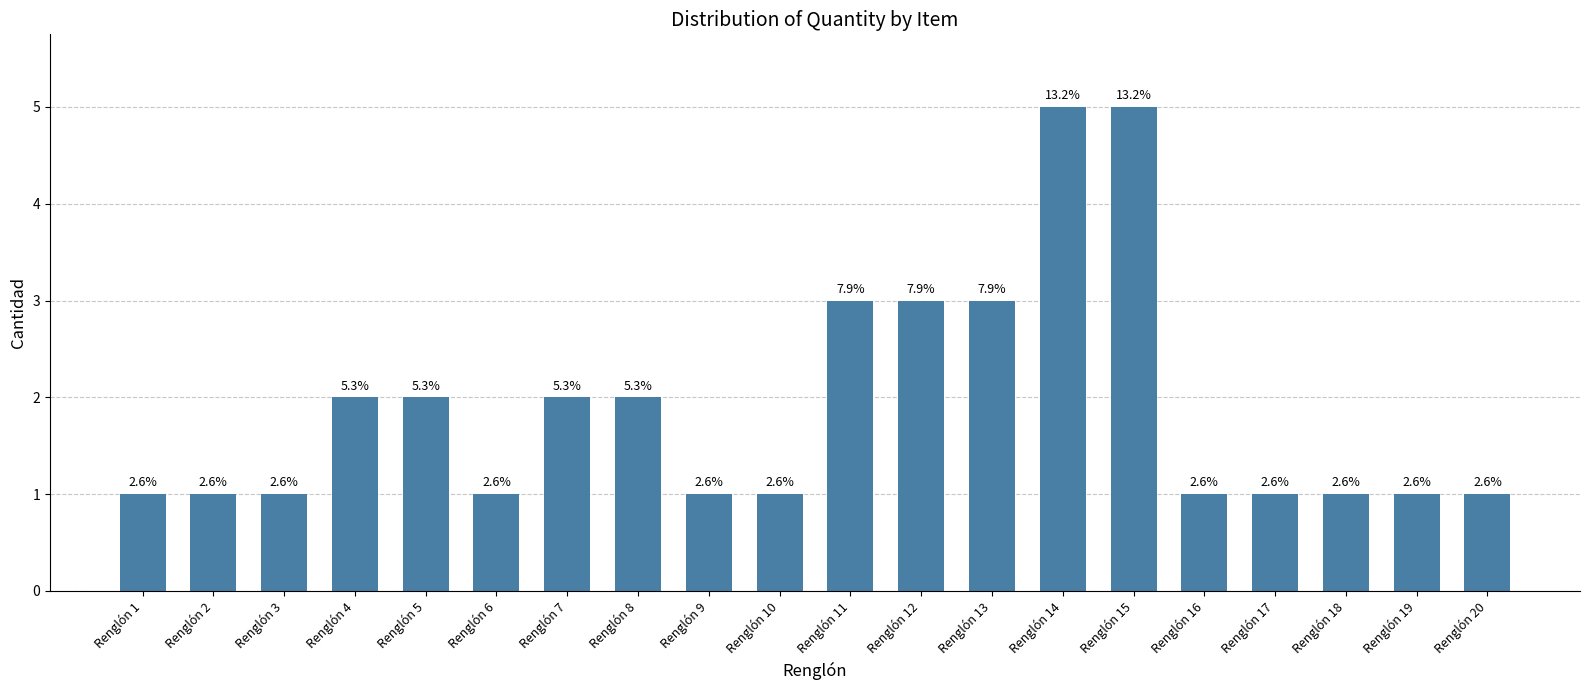

Reading left to right, extract all data points from this chart.

1	1	1	2	2	1	2	2	1	1	3	3	3	5	5	1	1	1	1	1